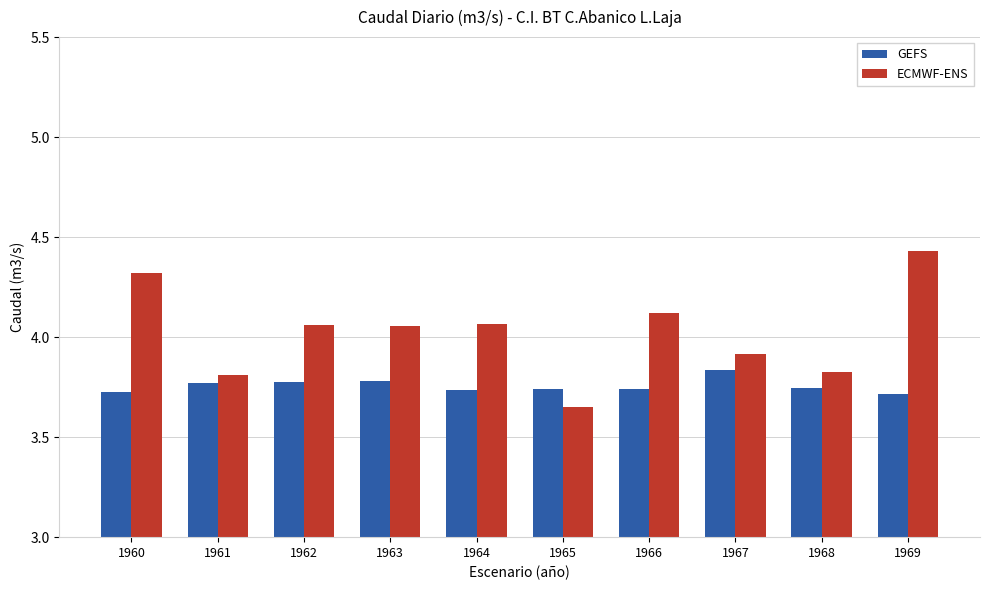

List the series in order of their overall mean, highest first.

ECMWF-ENS, GEFS